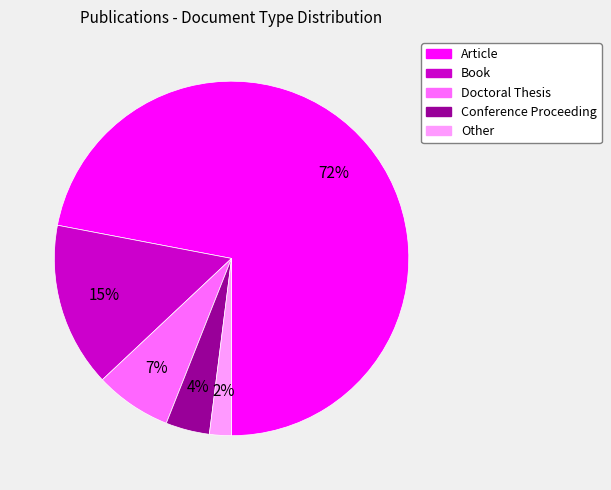

Approximately how many times larger is the value at Conference Proceeding compared to Other?

2.0